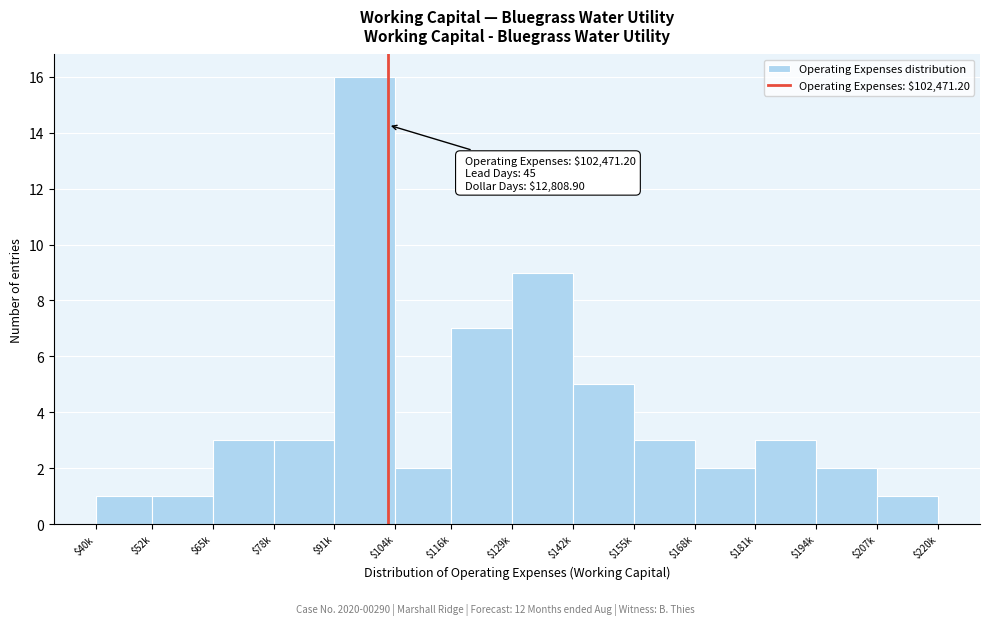

Reading right to left, extract all data points from this chart.

1	2	3	2	3	5	9	7	2	16	3	3	1	1